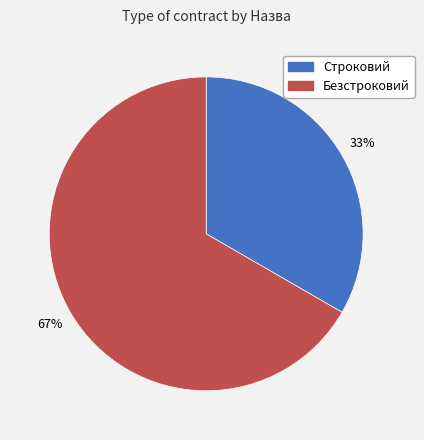

Between Строковий and Безстроковий, which is larger?

Безстроковий